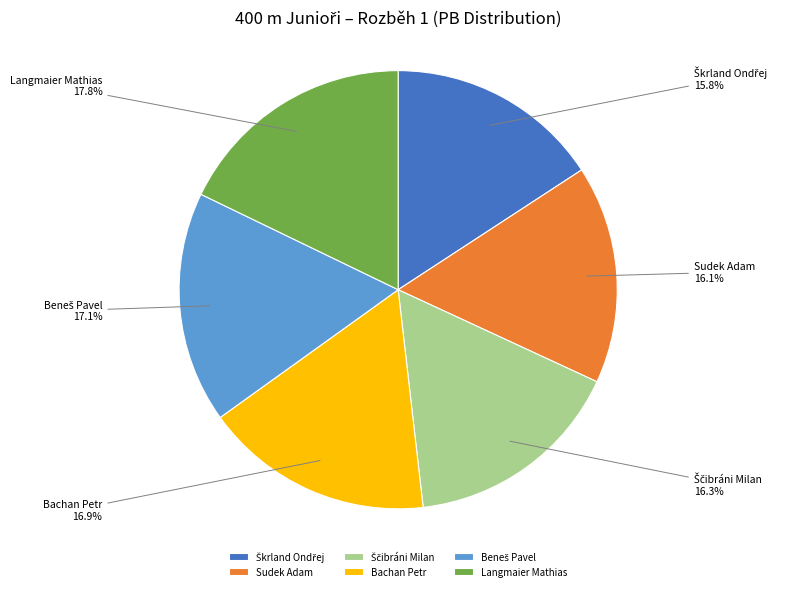

Is there any slice that represents more than half of the pie?

No